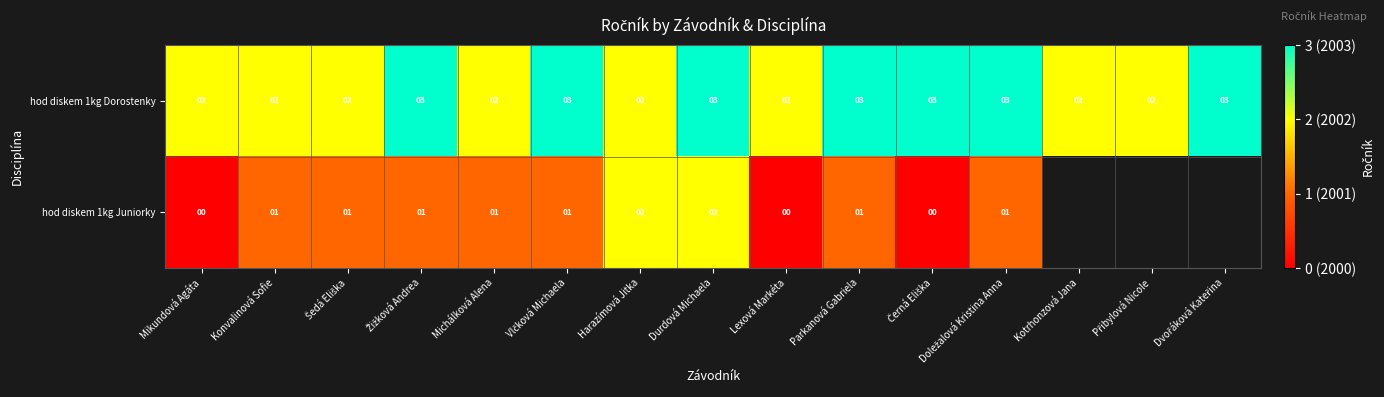

Is it true that hod diskem 1kg Dorostenky equals 2 at Mikundová Agáta?

True